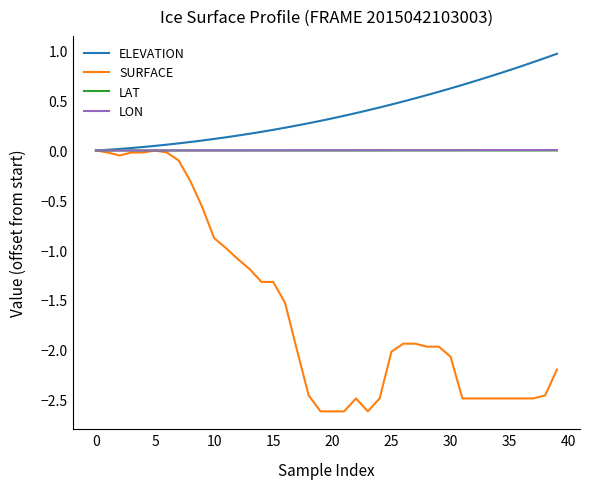

Which series has the largest range (max minus min)?

SURFACE